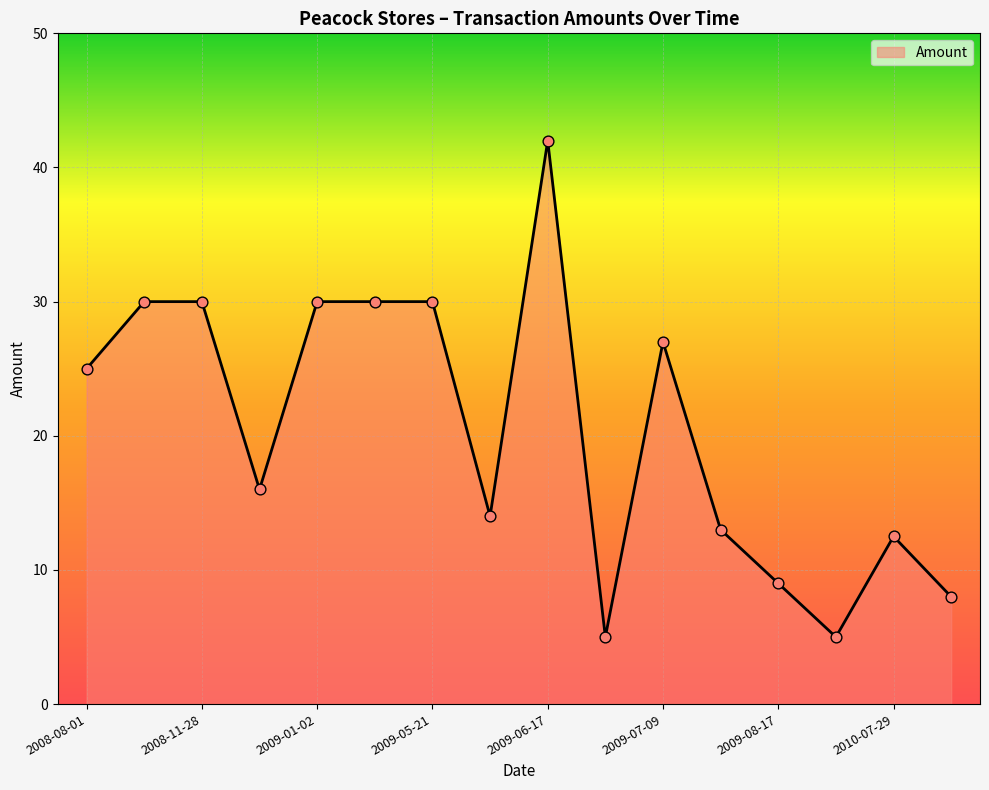

What is the maximum value shown in the chart?

42.0